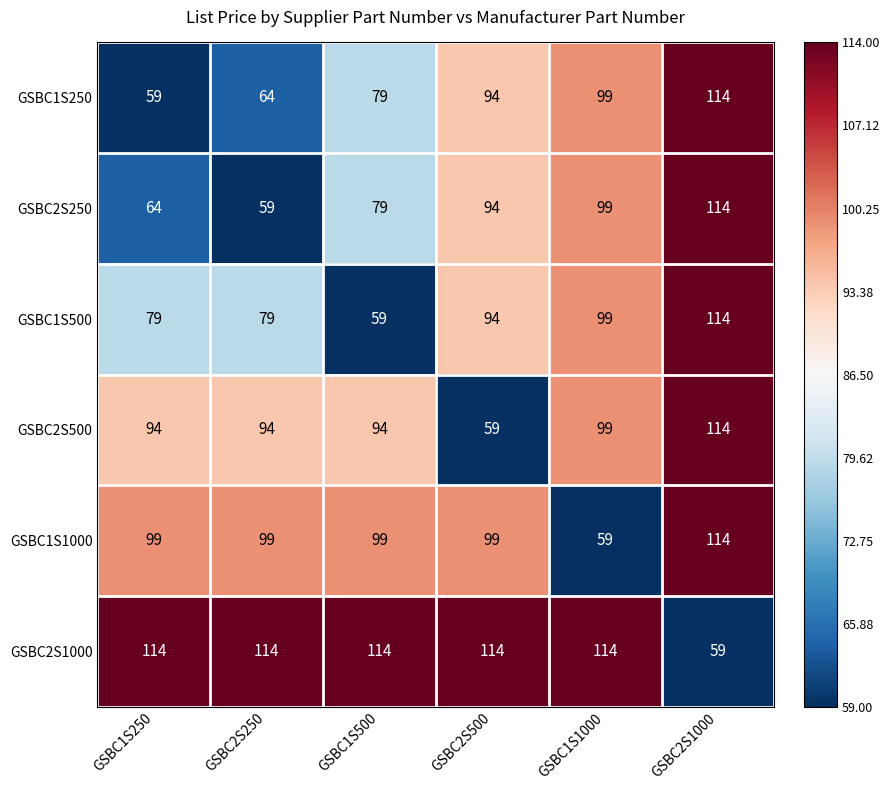

Where is GSBC2S250 nearest to the value 86?

GSBC1S500